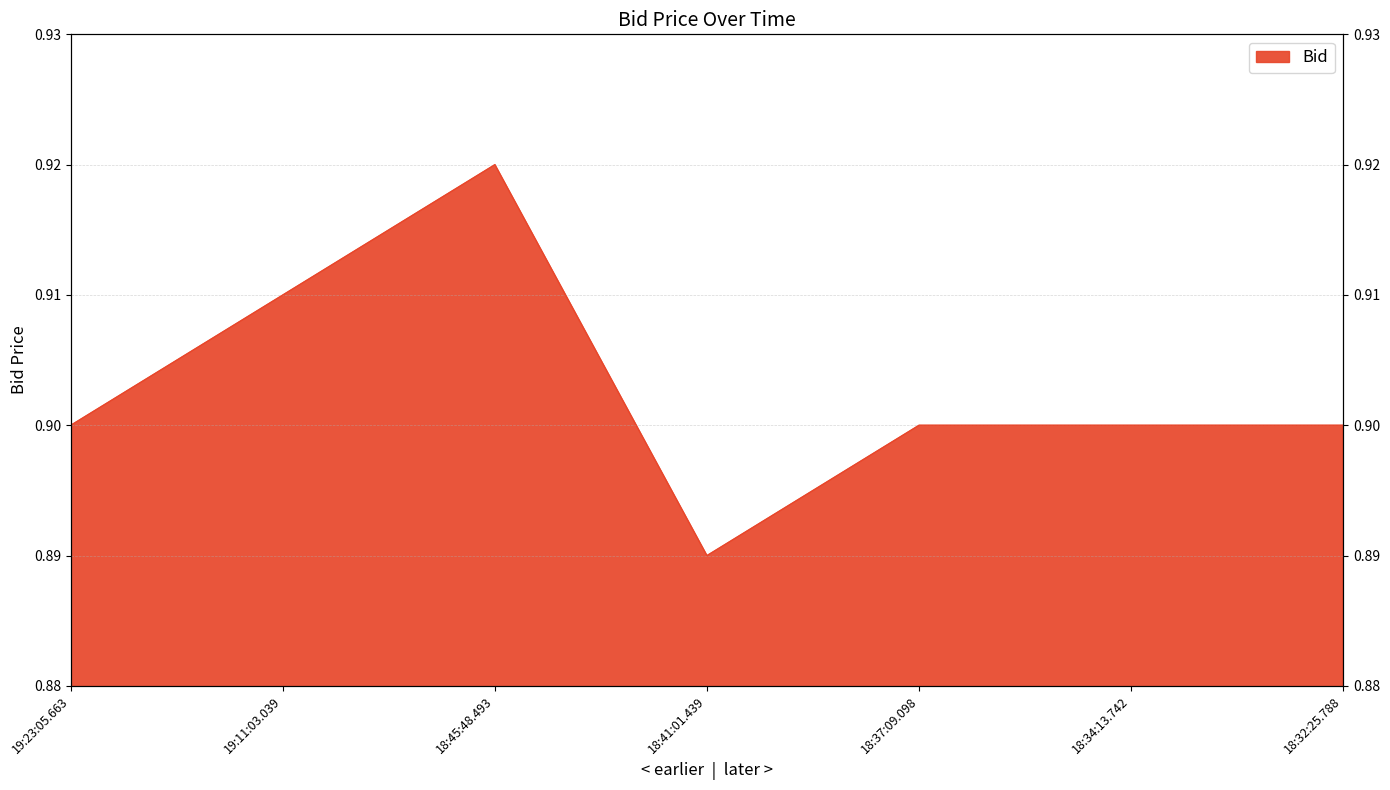

True or false: the data shows 0.3 at 18:41:01.439.

False